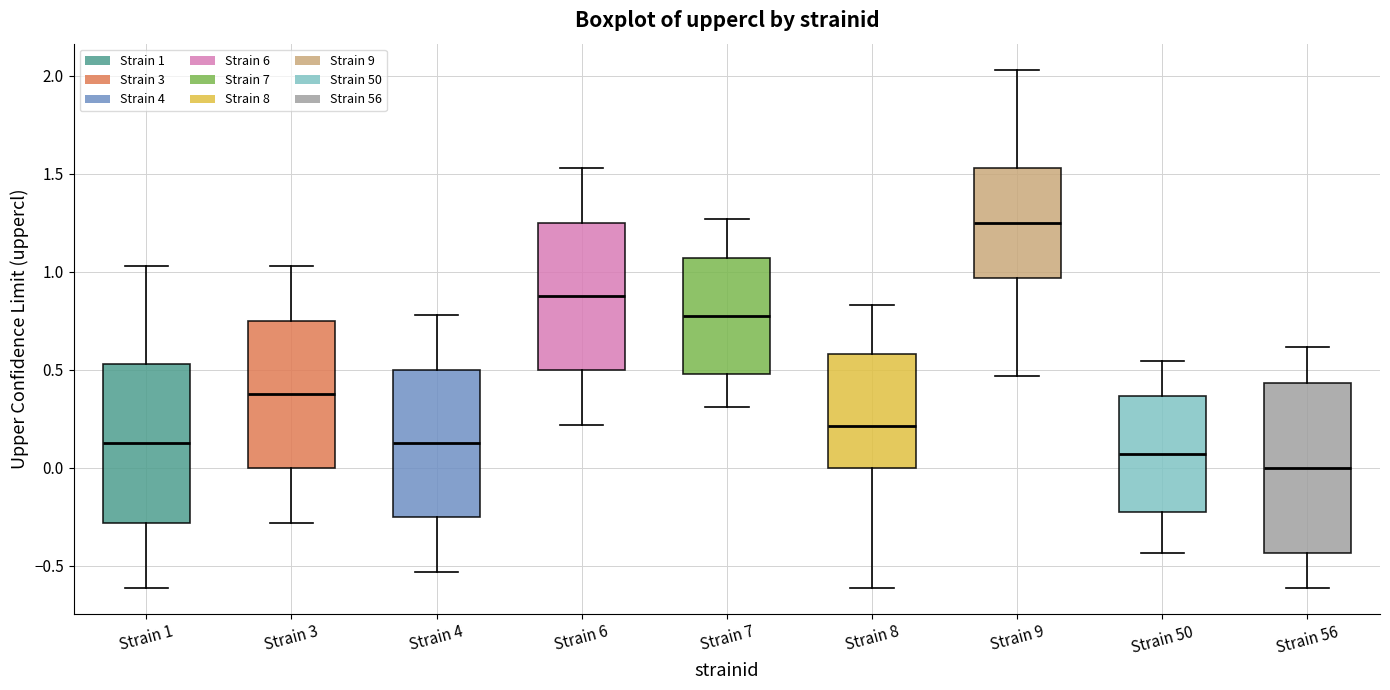

Reading left to right, transcribe this box plot: for each box, give where its median line is, the range the box spans, and where its two whiskers end, as read against the y-axis. The values are not printed on the chart, so give them approximately, as read against the axis.

Strain 1: median 0.15, box -0.30 to 0.55, whiskers -0.60 to 1.05
Strain 3: median 0.40, box 0.00 to 0.75, whiskers -0.30 to 1.05
Strain 4: median 0.15, box -0.25 to 0.50, whiskers -0.55 to 0.80
Strain 6: median 0.90, box 0.50 to 1.25, whiskers 0.20 to 1.55
Strain 7: median 0.75, box 0.50 to 1.05, whiskers 0.30 to 1.25
Strain 8: median 0.20, box 0.00 to 0.60, whiskers -0.60 to 0.85
Strain 9: median 1.25, box 0.95 to 1.55, whiskers 0.45 to 2.05
Strain 50: median 0.05, box -0.20 to 0.35, whiskers -0.45 to 0.55
Strain 56: median 0.00, box -0.45 to 0.45, whiskers -0.60 to 0.60